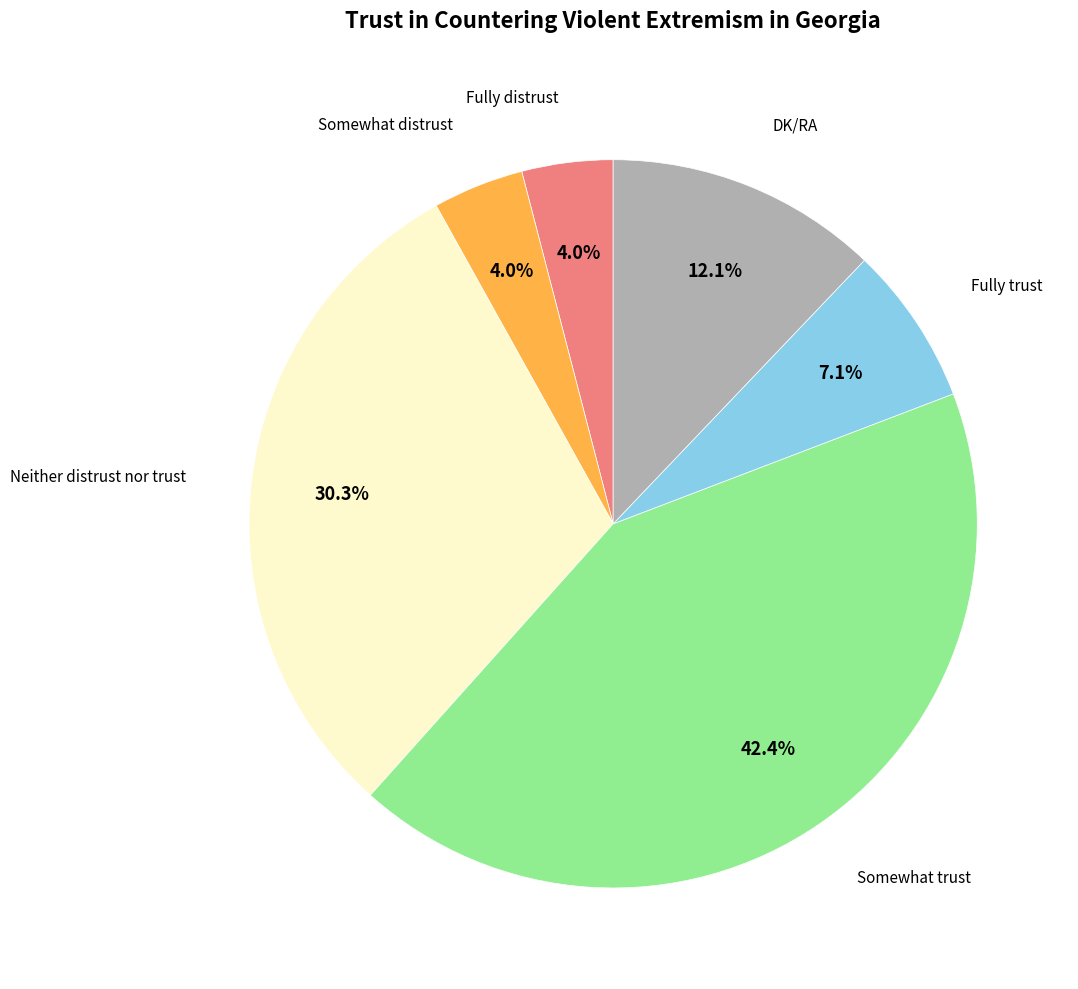

Is there a majority slice in this chart?

No